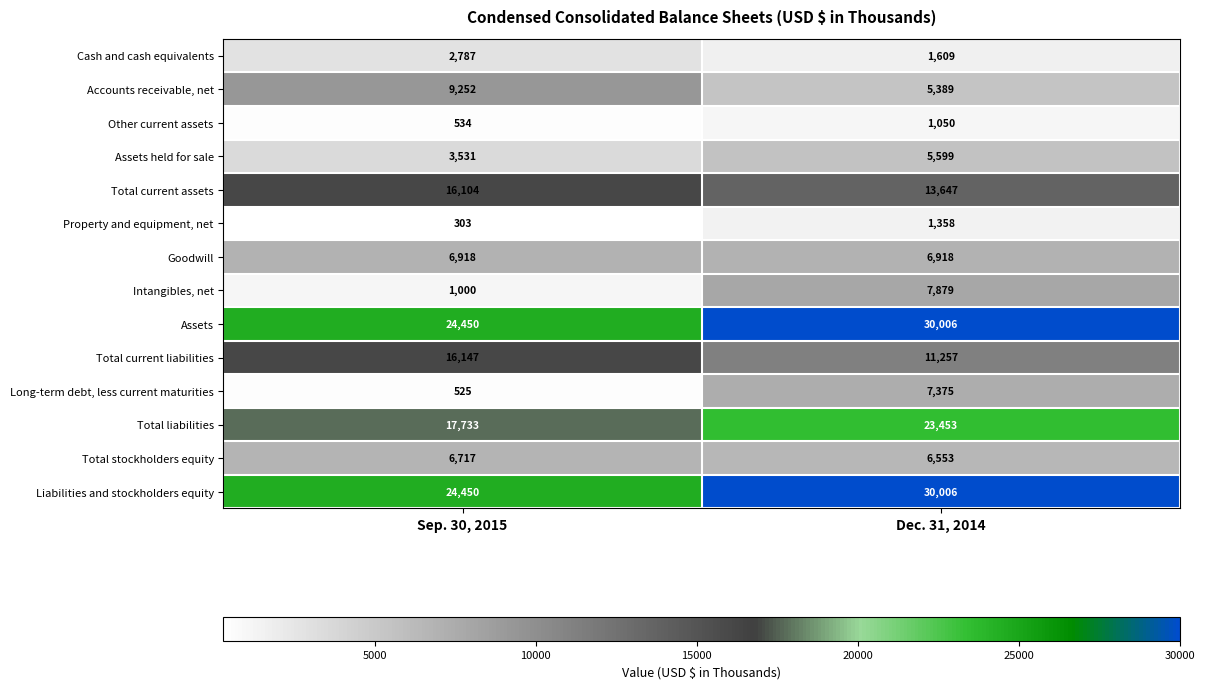

Is it true that Total stockholders equity equals 6717 at Sep. 30, 2015?

True